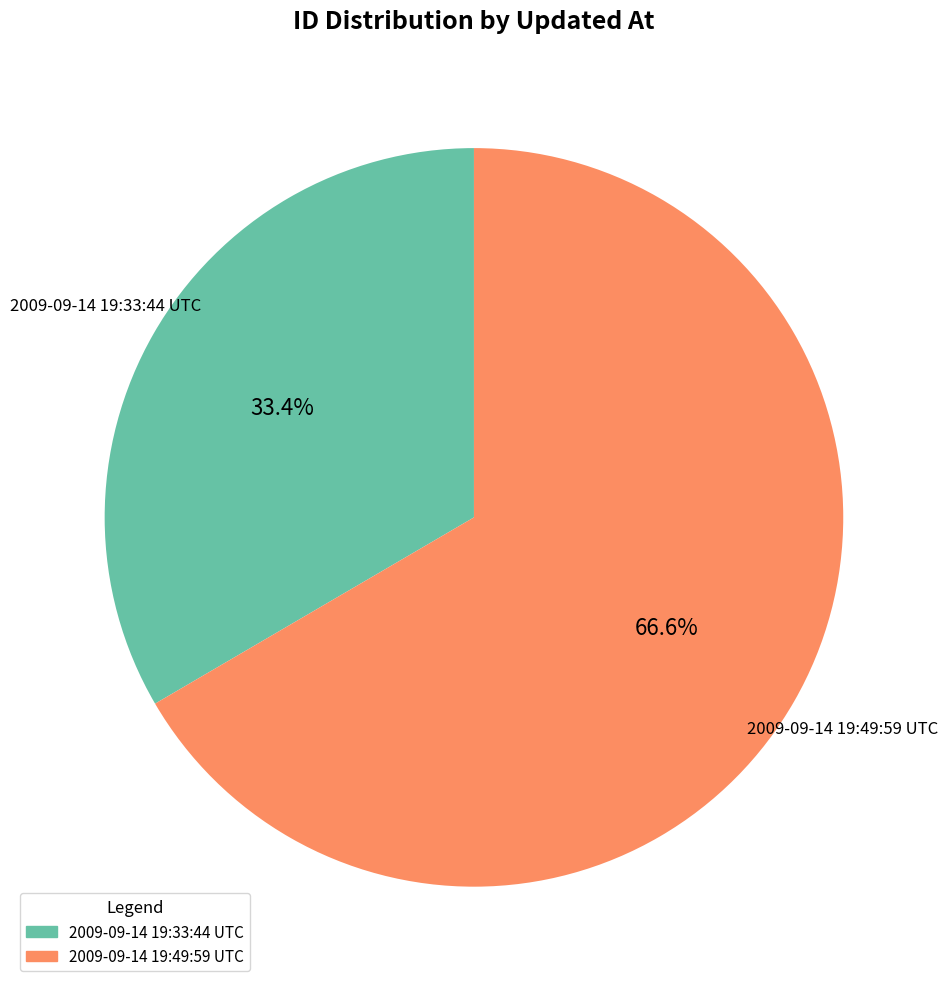

What percentage is the 2009-09-14 19:33:44 UTC slice, to the nearest percent?

33%